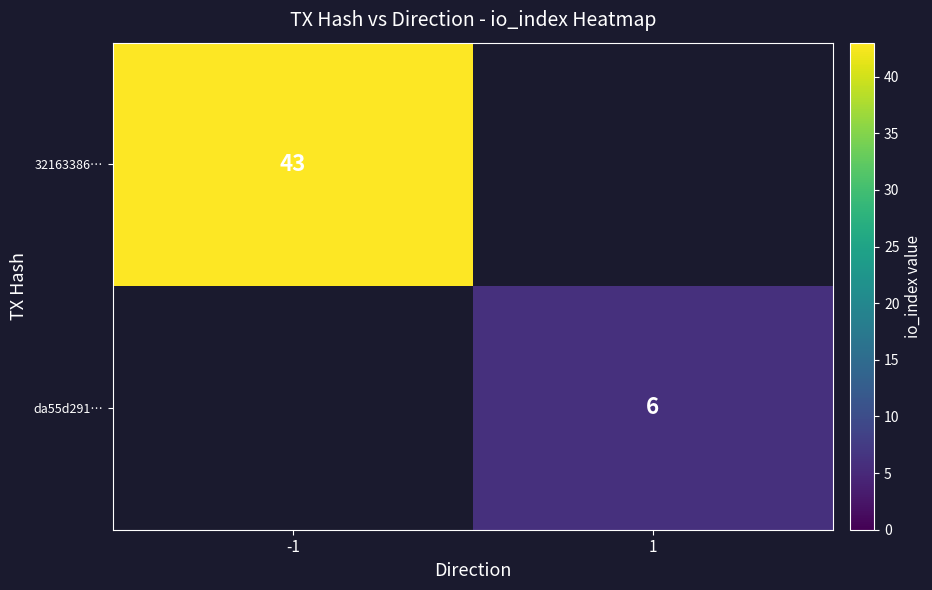

Is the value of 32163386… at -1 greater than the value of da55d291… at 1?

Yes